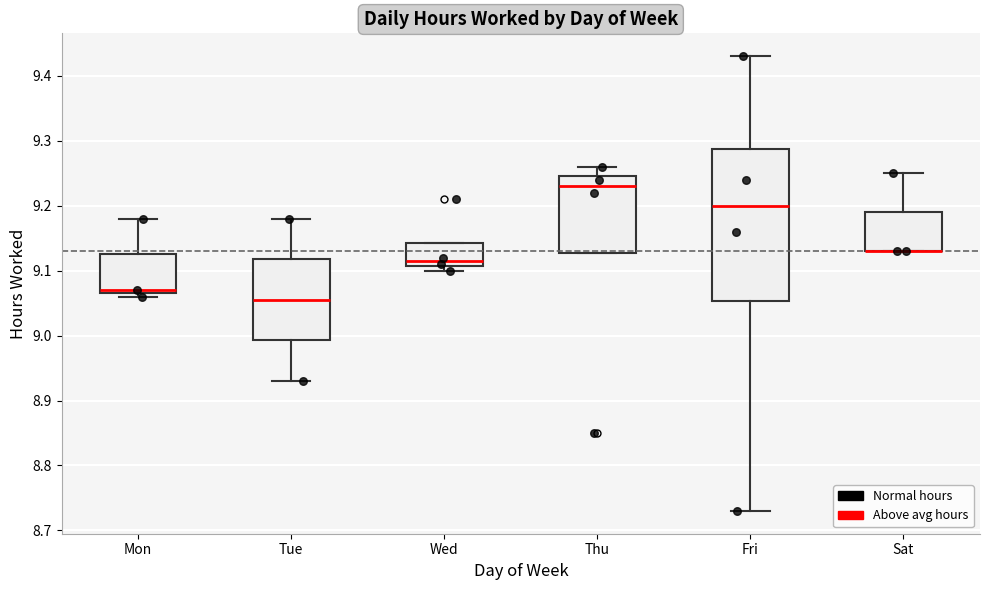

Where is the upper edge of the box for Wed on the y-axis? The values are not printed on the chart, so give them approximately, as read against the axis.

9.14